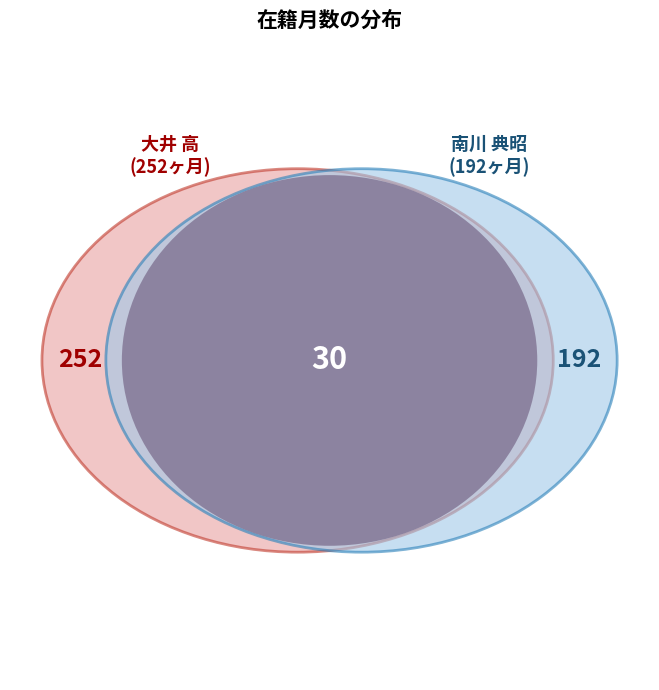

Between 大井 高 and 南川 典昭, which is larger?

大井 高